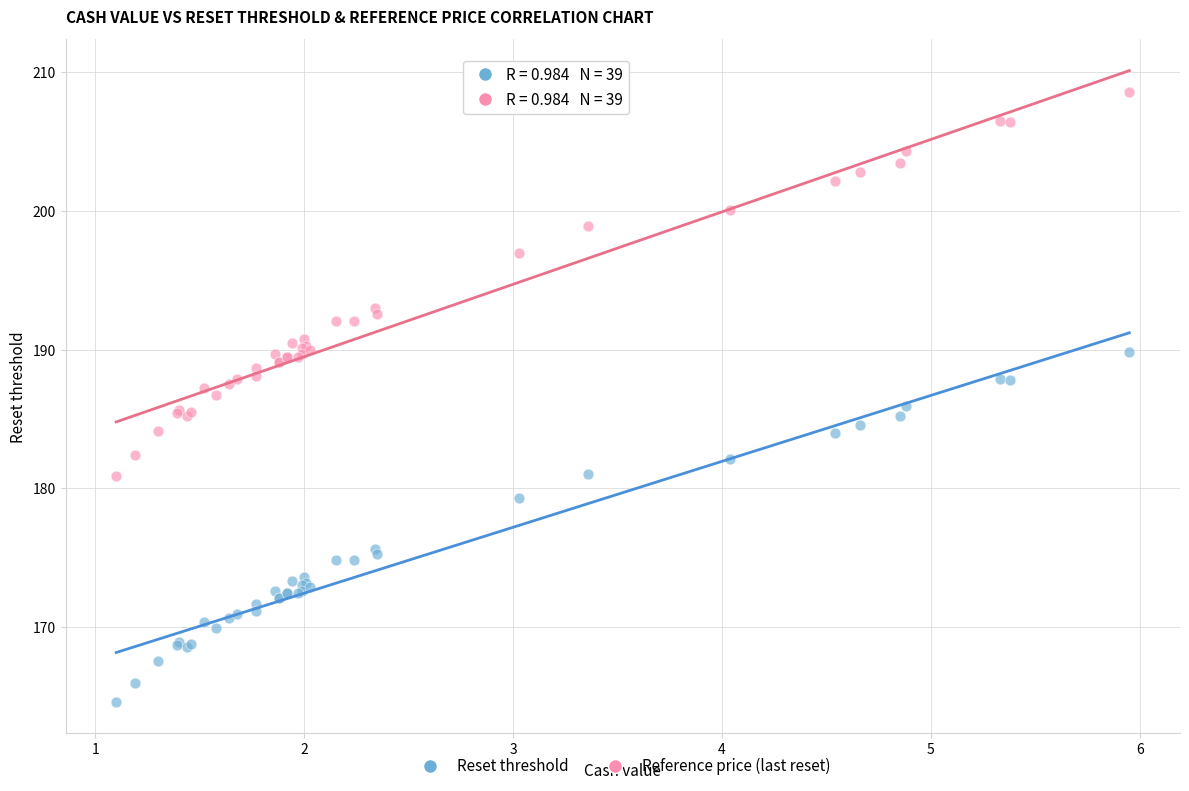

Which series contains the highest Y value?

Reference price (last reset)